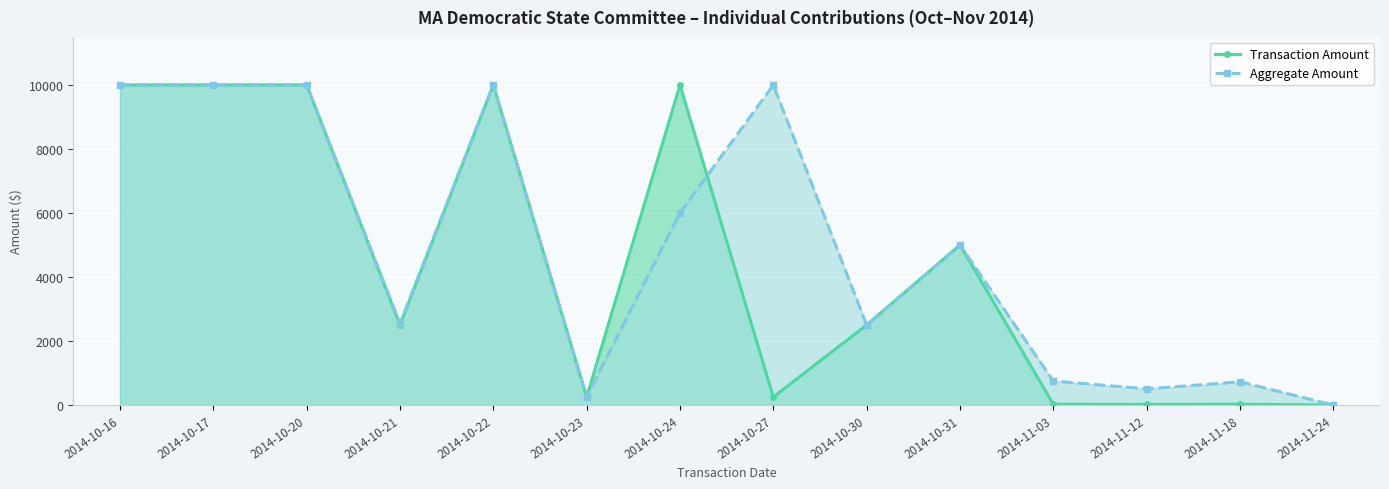

Is it true that Transaction Amount equals 16121 at 2014-10-20?

False